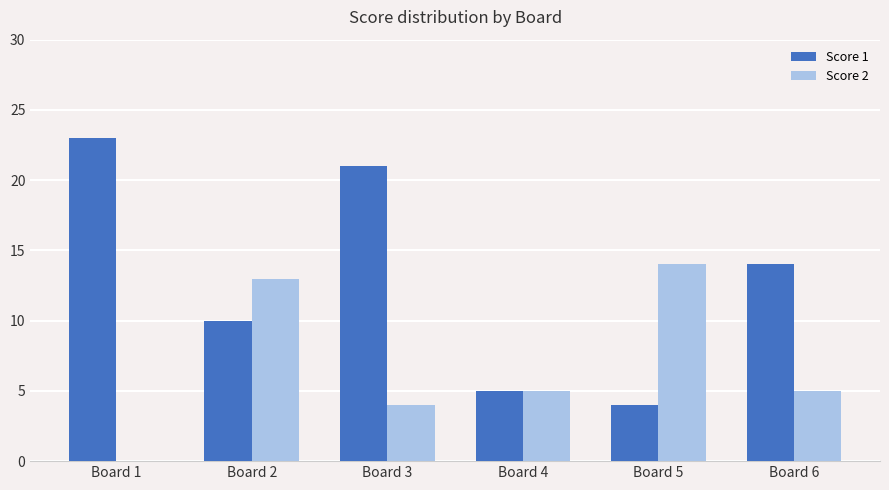

What is the maximum value shown in the chart?

23